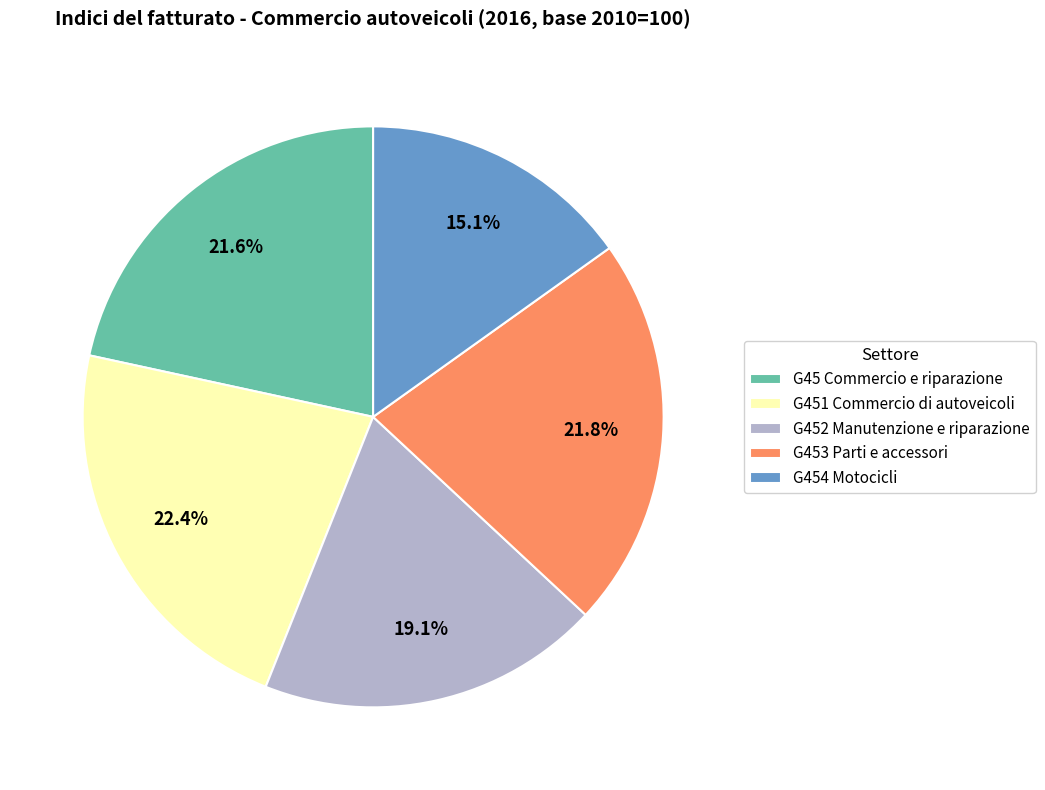

Does G45 Commercio e riparazione represent more than half of the total?

No